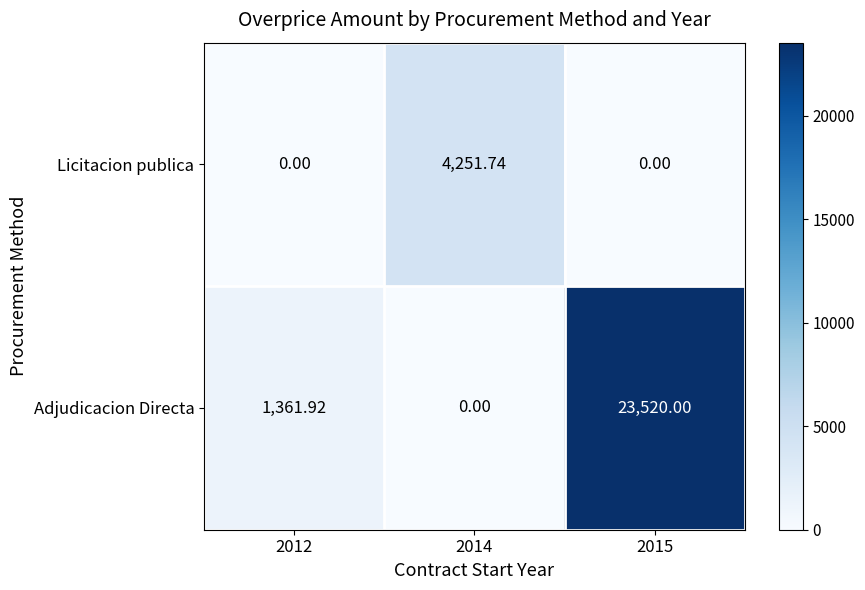

List the series in order of their overall mean, highest first.

Adjudicacion Directa, Licitacion publica